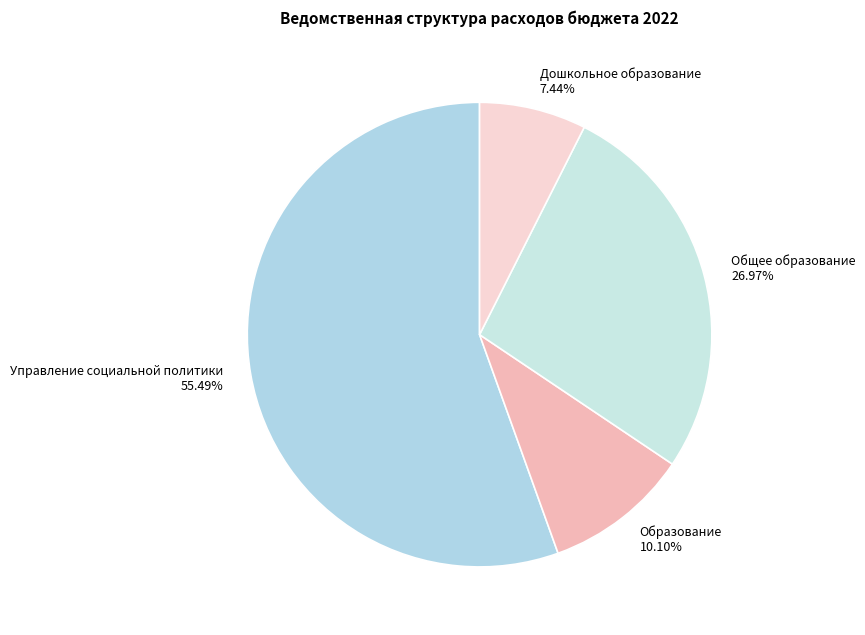

To the nearest percent, what is the difference between the largest and smallest slice percentages?

48%